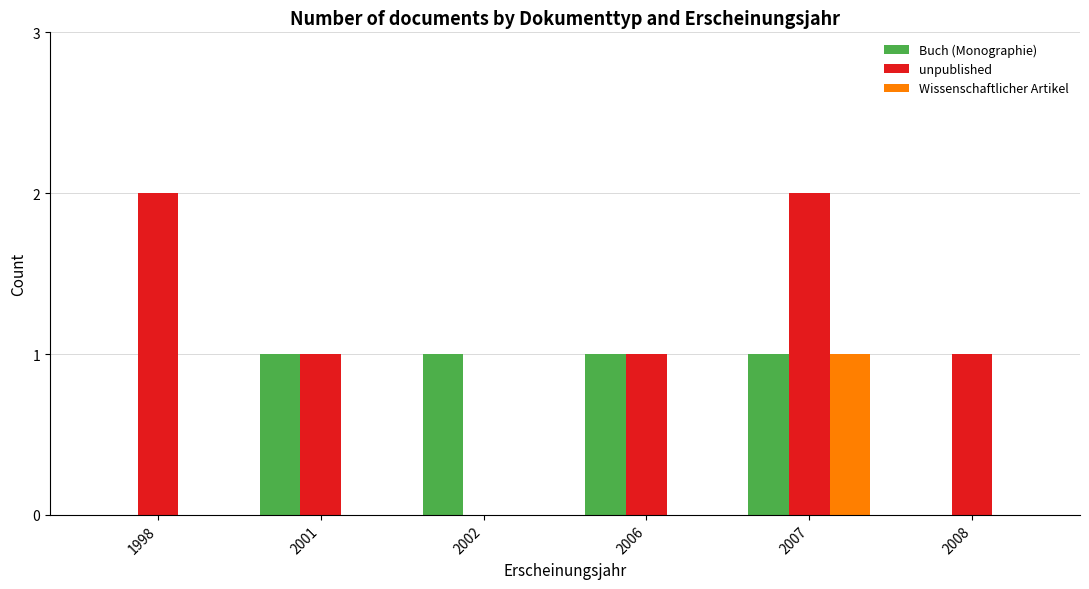

Which series has the largest total across all categories?

unpublished